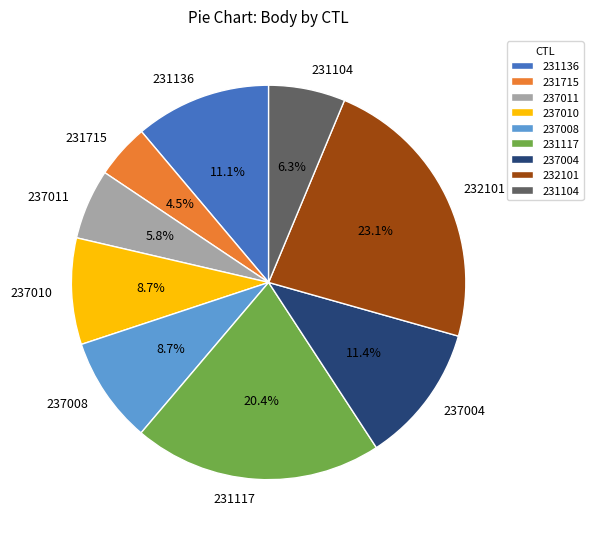

To the nearest percent, what is the difference between the 231117 and 237011 slice percentages?

15%